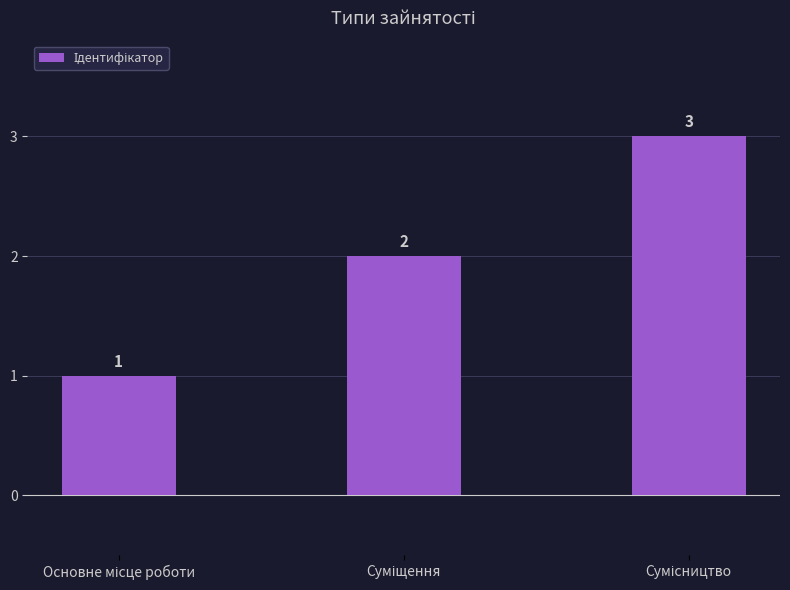

How many values are below 2?

1